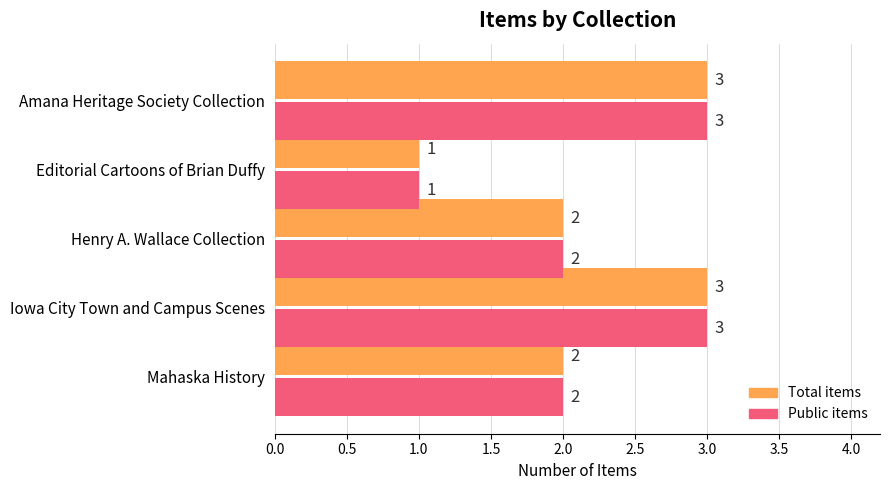

What is the sum of all Total items values?

11